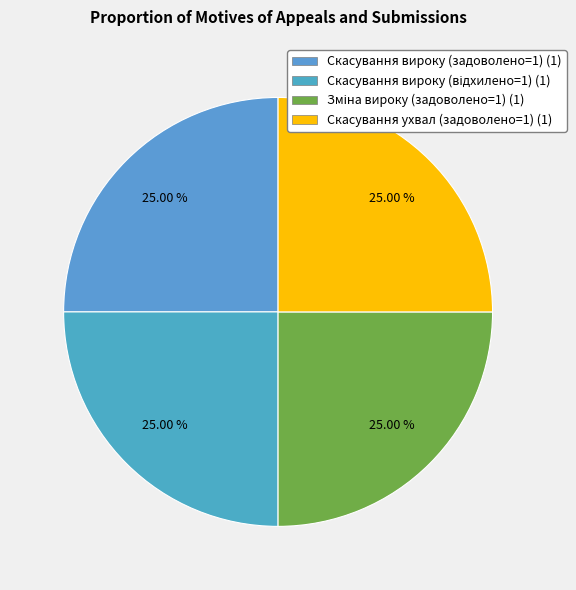

How many segments does this pie chart have?

4